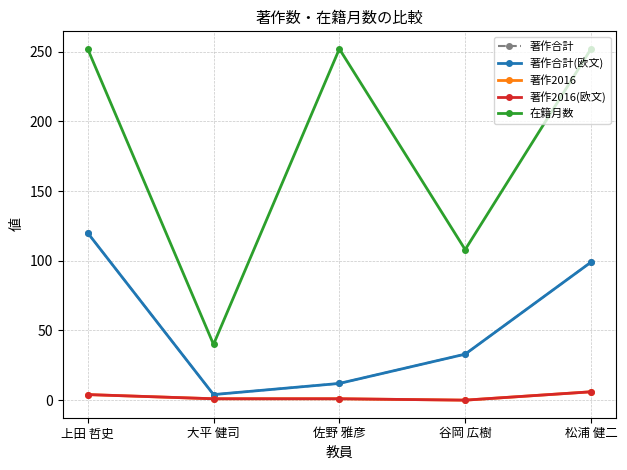

True or false: 著作合計(欧文) and 在籍月数 cross at least once.

False